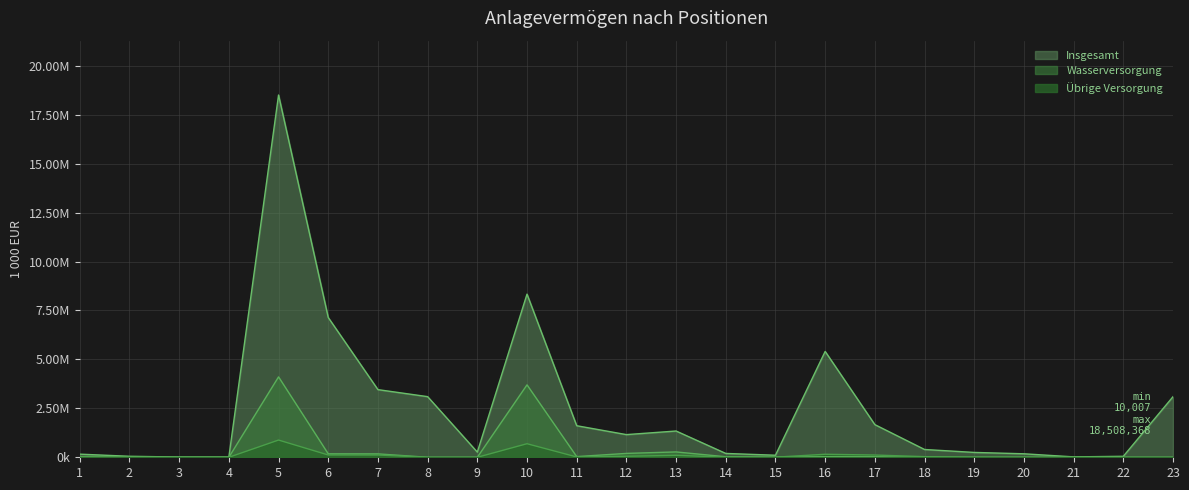

Rank the series at 9 from lowest to highest value.

Wasserversorgung, Übrige Versorgung, Insgesamt